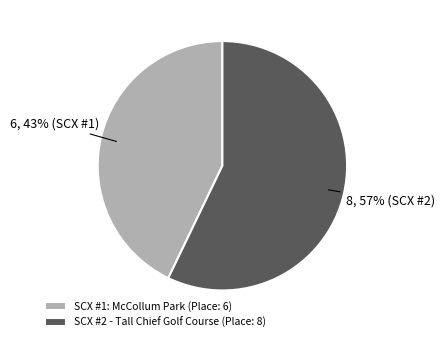

Rank the categories by value from lowest to highest.

SCX #1: McCollum Park, SCX #2 - Tall Chief Golf Course